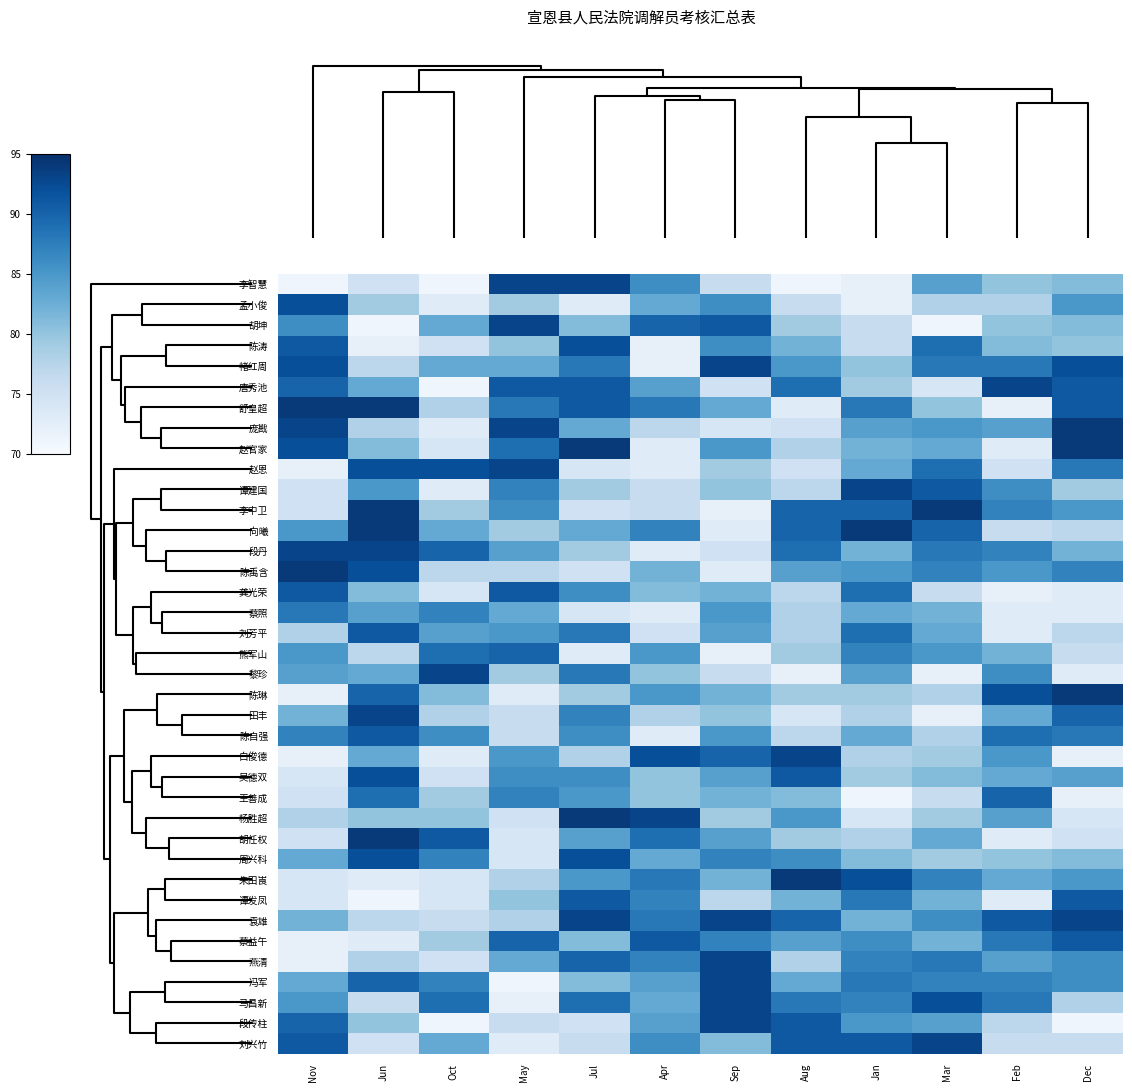

Reading left to right, transcribe all the data shown in this chart.

李智慧: Nov=71	Jun=75	Oct=71	May=93	Jul=93	Apr=86	Sep=76	Aug=71	Jan=72	Mar=84	Feb=80	Dec=81
孟小俊: Nov=92	Jun=79	Oct=73	May=79	Jul=73	Apr=83	Sep=86	Aug=76	Jan=72	Mar=78	Feb=78	Dec=85
胡坤: Nov=86	Jun=71	Oct=83	May=93	Jul=81	Apr=90	Sep=91	Aug=79	Jan=76	Mar=71	Feb=80	Dec=81
陈涛: Nov=91	Jun=72	Oct=75	May=80	Jul=92	Apr=72	Sep=86	Aug=82	Jan=76	Mar=89	Feb=81	Dec=80
褚红周: Nov=92	Jun=77	Oct=83	May=83	Jul=88	Apr=72	Sep=93	Aug=85	Jan=80	Mar=88	Feb=88	Dec=92
唐秀池: Nov=90	Jun=83	Oct=71	May=91	Jul=91	Apr=84	Sep=75	Aug=89	Jan=79	Mar=74	Feb=93	Dec=91
舒皇超: Nov=94	Jun=94	Oct=78	May=88	Jul=91	Apr=88	Sep=83	Aug=73	Jan=88	Mar=80	Feb=72	Dec=91
庞戡: Nov=93	Jun=78	Oct=73	May=93	Jul=83	Apr=77	Sep=74	Aug=75	Jan=84	Mar=85	Feb=84	Dec=94
赵官家: Nov=92	Jun=81	Oct=74	May=89	Jul=94	Apr=73	Sep=85	Aug=78	Jan=82	Mar=83	Feb=73	Dec=94
赵恩: Nov=72	Jun=92	Oct=92	May=93	Jul=74	Apr=73	Sep=79	Aug=75	Jan=83	Mar=89	Feb=75	Dec=88
谭建国: Nov=75	Jun=85	Oct=73	May=87	Jul=79	Apr=76	Sep=80	Aug=77	Jan=93	Mar=91	Feb=86	Dec=79
李中卫: Nov=75	Jun=94	Oct=79	May=86	Jul=75	Apr=76	Sep=72	Aug=90	Jan=90	Mar=94	Feb=87	Dec=85
向曦: Nov=85	Jun=94	Oct=83	May=79	Jul=83	Apr=87	Sep=73	Aug=90	Jan=94	Mar=90	Feb=76	Dec=77
段丹: Nov=93	Jun=93	Oct=90	May=84	Jul=79	Apr=73	Sep=75	Aug=89	Jan=82	Mar=88	Feb=87	Dec=82
陈禹含: Nov=94	Jun=92	Oct=77	May=77	Jul=75	Apr=82	Sep=73	Aug=84	Jan=85	Mar=87	Feb=85	Dec=87
龚光荣: Nov=91	Jun=81	Oct=74	May=91	Jul=86	Apr=81	Sep=82	Aug=77	Jan=89	Mar=76	Feb=72	Dec=73
蔡照: Nov=88	Jun=84	Oct=87	May=83	Jul=74	Apr=73	Sep=85	Aug=78	Jan=83	Mar=82	Feb=73	Dec=73
刘芳平: Nov=78	Jun=91	Oct=84	May=85	Jul=88	Apr=75	Sep=84	Aug=78	Jan=89	Mar=83	Feb=73	Dec=77
熊军山: Nov=85	Jun=77	Oct=89	May=90	Jul=73	Apr=85	Sep=72	Aug=79	Jan=87	Mar=85	Feb=82	Dec=76
黎珍: Nov=84	Jun=83	Oct=93	May=79	Jul=88	Apr=80	Sep=76	Aug=72	Jan=84	Mar=72	Feb=86	Dec=73
陈琳: Nov=72	Jun=90	Oct=81	May=73	Jul=79	Apr=85	Sep=82	Aug=79	Jan=79	Mar=78	Feb=92	Dec=94
田丰: Nov=82	Jun=93	Oct=78	May=76	Jul=87	Apr=78	Sep=80	Aug=74	Jan=78	Mar=72	Feb=83	Dec=90
陈自强: Nov=87	Jun=91	Oct=86	May=76	Jul=86	Apr=73	Sep=85	Aug=77	Jan=83	Mar=78	Feb=89	Dec=88
白俊德: Nov=72	Jun=83	Oct=73	May=85	Jul=78	Apr=92	Sep=90	Aug=93	Jan=78	Mar=79	Feb=85	Dec=72
吴德双: Nov=74	Jun=92	Oct=75	May=86	Jul=86	Apr=80	Sep=84	Aug=91	Jan=79	Mar=81	Feb=83	Dec=84
王善成: Nov=75	Jun=89	Oct=79	May=87	Jul=85	Apr=80	Sep=82	Aug=81	Jan=71	Mar=76	Feb=90	Dec=72
杨胜超: Nov=78	Jun=80	Oct=80	May=75	Jul=94	Apr=93	Sep=79	Aug=85	Jan=74	Mar=79	Feb=84	Dec=74
胡任权: Nov=75	Jun=94	Oct=91	May=74	Jul=84	Apr=89	Sep=84	Aug=79	Jan=78	Mar=83	Feb=73	Dec=75
周兴科: Nov=83	Jun=92	Oct=87	May=74	Jul=92	Apr=83	Sep=87	Aug=86	Jan=81	Mar=79	Feb=80	Dec=81
朱田崀: Nov=74	Jun=73	Oct=74	May=78	Jul=85	Apr=88	Sep=82	Aug=94	Jan=92	Mar=87	Feb=83	Dec=85
谭发凤: Nov=74	Jun=71	Oct=74	May=80	Jul=91	Apr=87	Sep=77	Aug=82	Jan=88	Mar=82	Feb=73	Dec=91
袁雄: Nov=82	Jun=77	Oct=76	May=78	Jul=93	Apr=88	Sep=93	Aug=90	Jan=82	Mar=86	Feb=91	Dec=93
蔡益午: Nov=72	Jun=73	Oct=79	May=90	Jul=81	Apr=91	Sep=87	Aug=84	Jan=86	Mar=82	Feb=88	Dec=91
燕清: Nov=72	Jun=78	Oct=75	May=83	Jul=90	Apr=87	Sep=93	Aug=78	Jan=87	Mar=88	Feb=84	Dec=86
冯军: Nov=83	Jun=90	Oct=87	May=71	Jul=81	Apr=84	Sep=93	Aug=83	Jan=88	Mar=87	Feb=87	Dec=86
马昌新: Nov=85	Jun=76	Oct=89	May=72	Jul=89	Apr=83	Sep=93	Aug=88	Jan=87	Mar=92	Feb=88	Dec=78
段传柱: Nov=90	Jun=80	Oct=71	May=76	Jul=75	Apr=84	Sep=93	Aug=91	Jan=85	Mar=84	Feb=77	Dec=71
刘兴竹: Nov=91	Jun=75	Oct=83	May=73	Jul=76	Apr=86	Sep=81	Aug=91	Jan=91	Mar=93	Feb=76	Dec=76